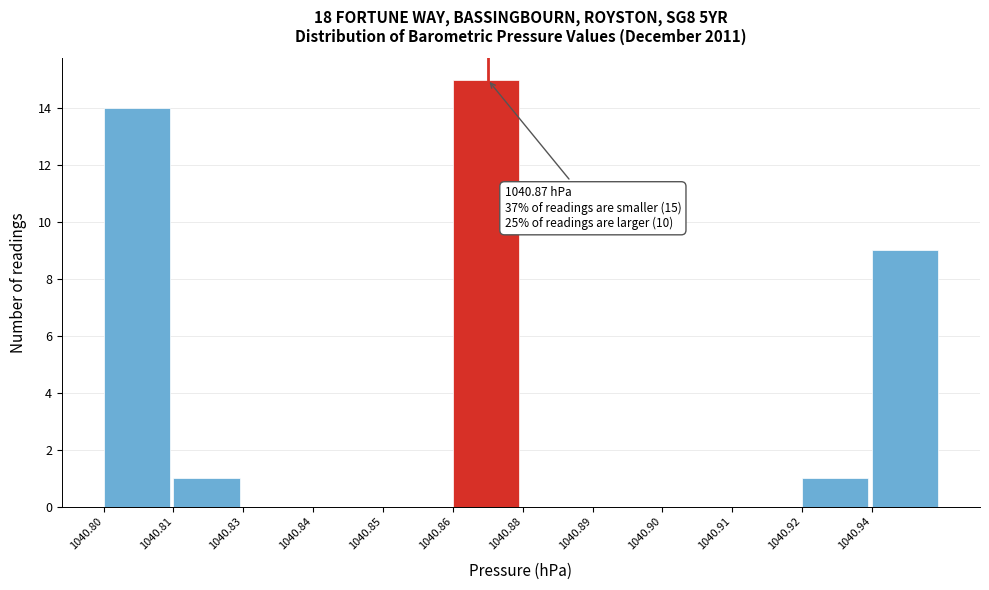

Reading left to right, transcribe all the data shown in this chart.

1040.80=14	1040.81=1	1040.83=0	1040.84=0	1040.85=0	1040.86=15	1040.88=0	1040.89=0	1040.90=0	1040.91=0	1040.92=1	1040.94=9